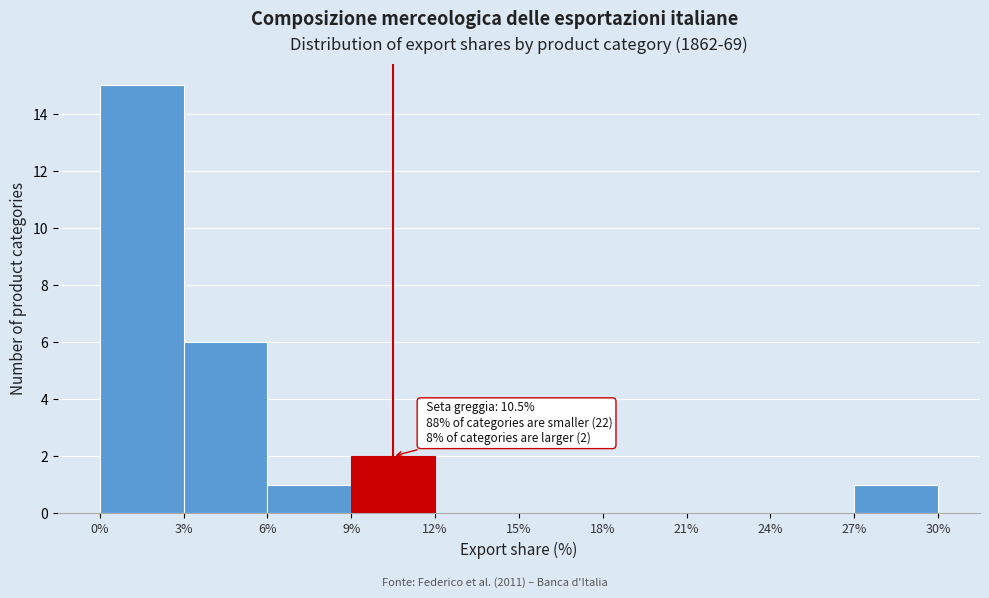

Over which range of the x-axis is the bar tallest?

0% to 3%